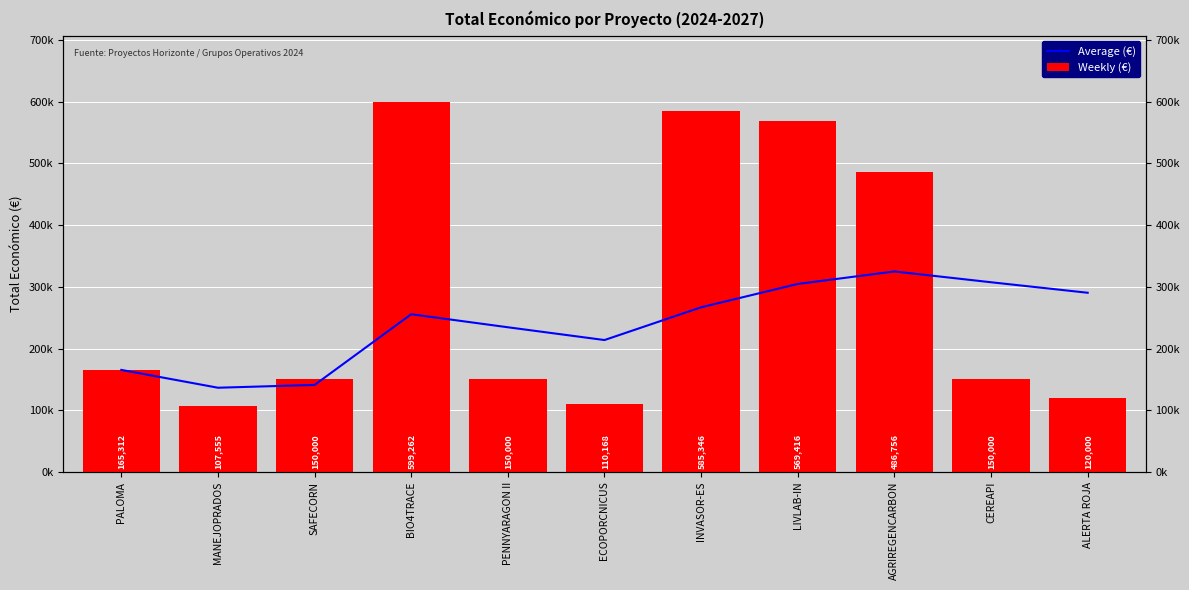

How many groups of bars are there?

11